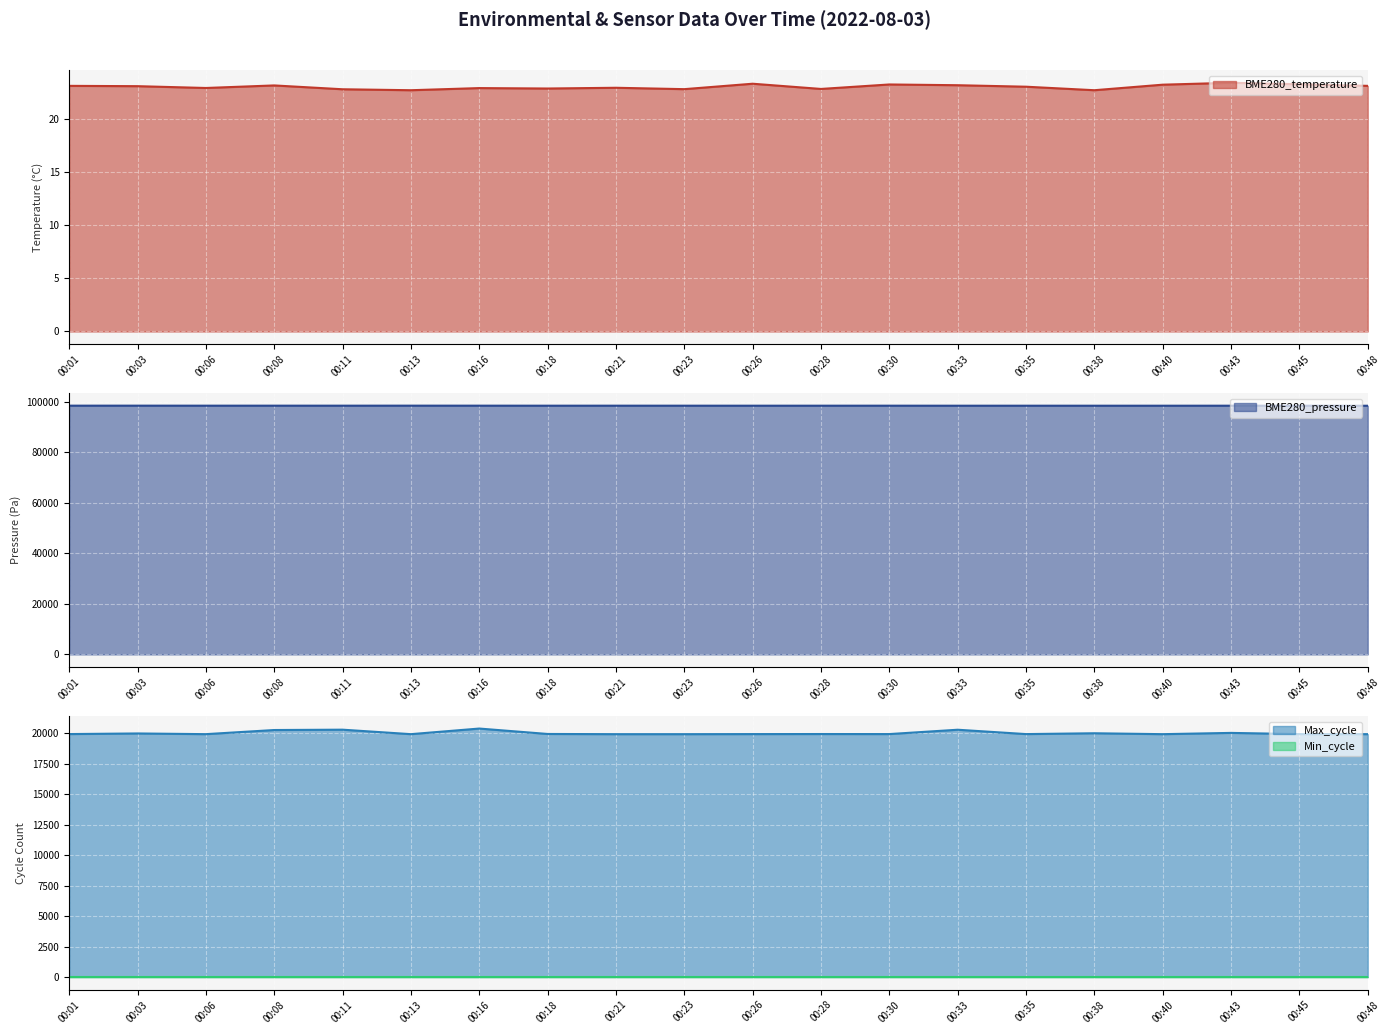

Between 00:23 and 00:33, which is larger?

00:33